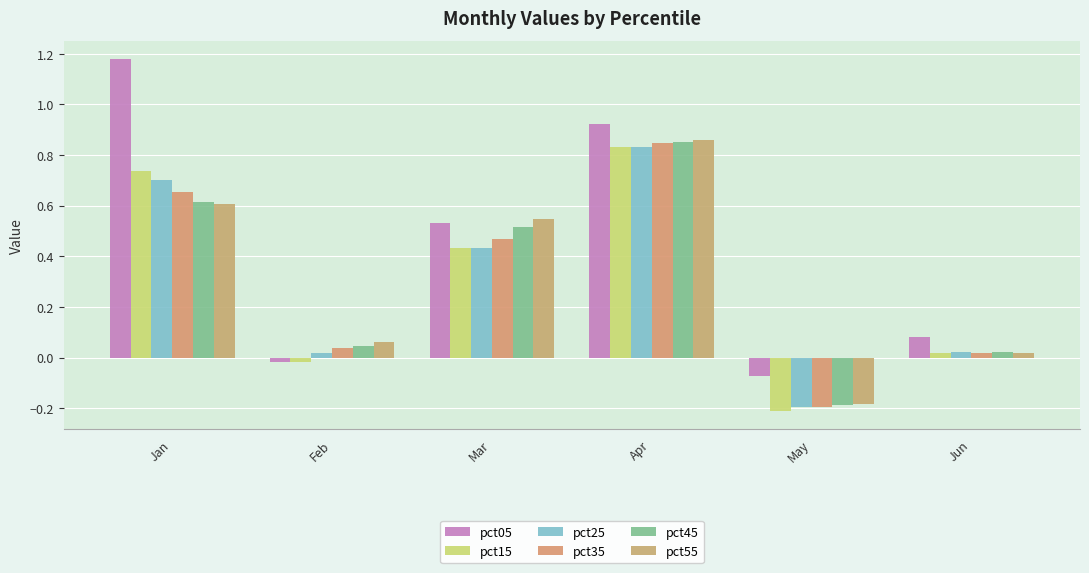

Which series has the largest range (max minus min)?

pct05